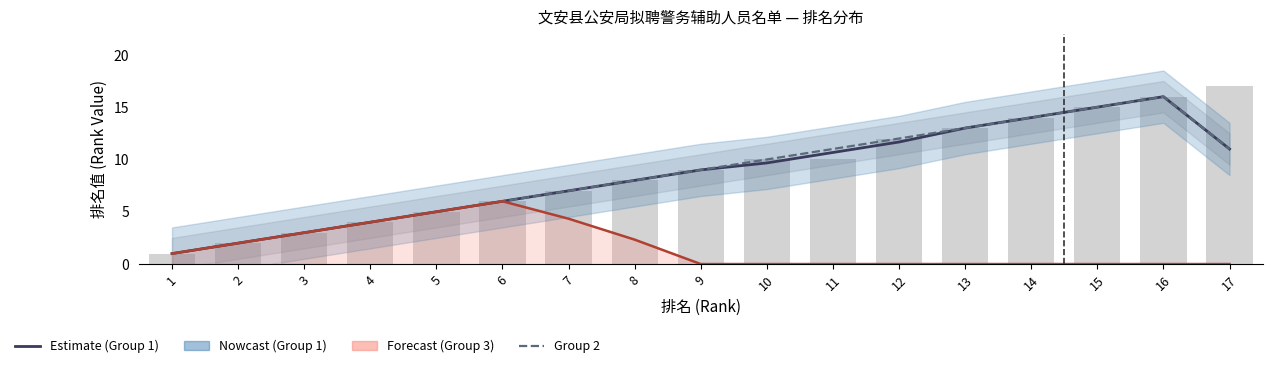

What is the total value across all series at 14?

28.0